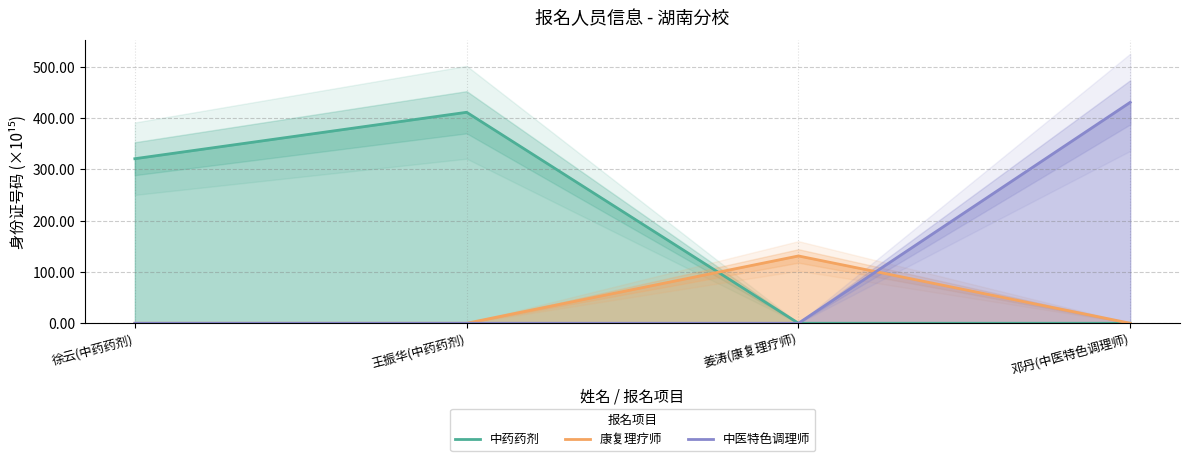

How many distinct data groups are displayed?

3